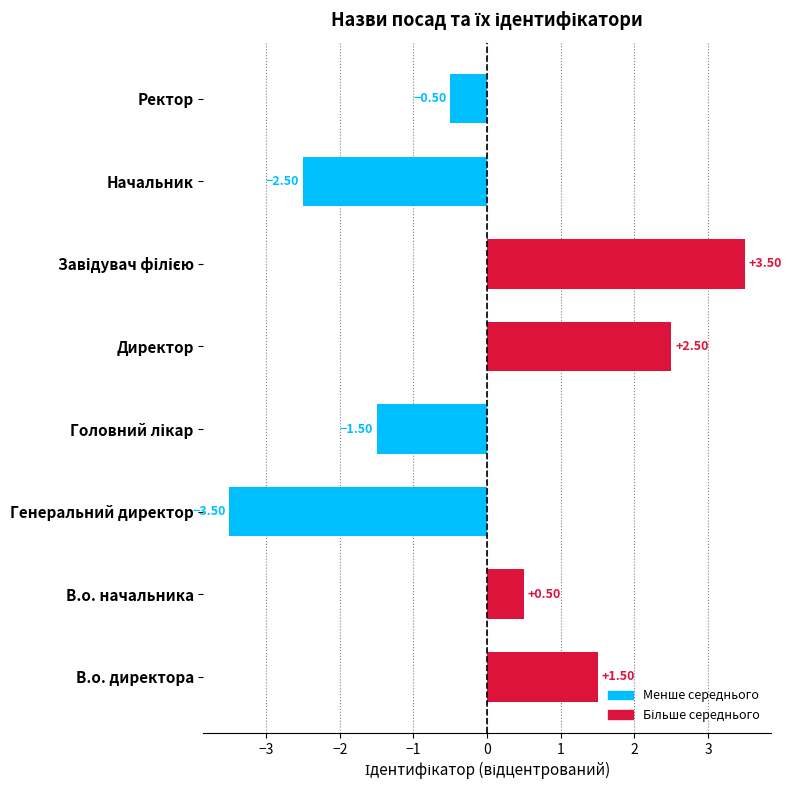

What is the greatest value displayed?

3.5